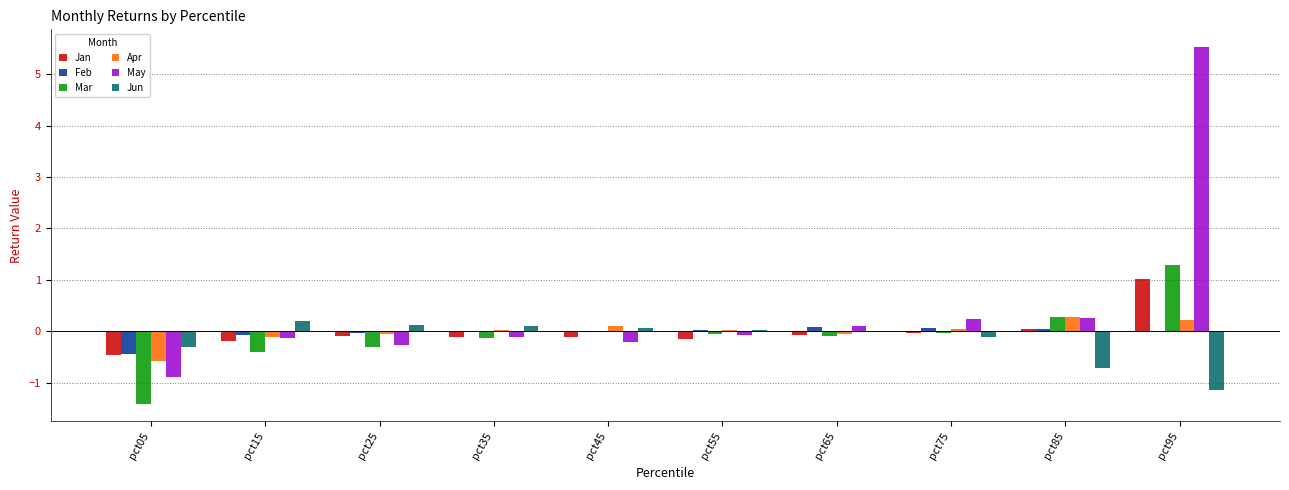

How many data points does each series have?

10